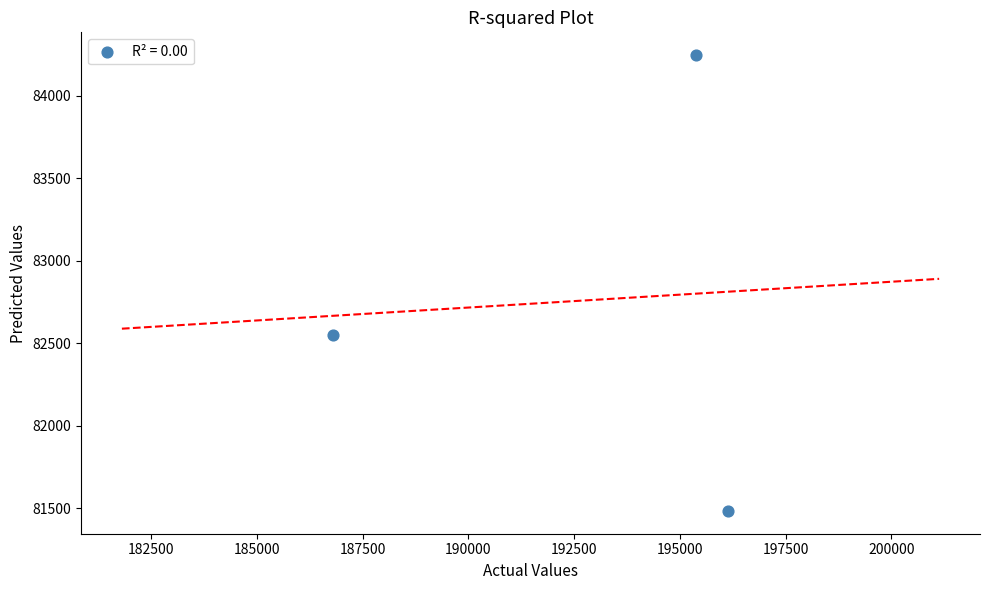

What is the average X value?

192771.9